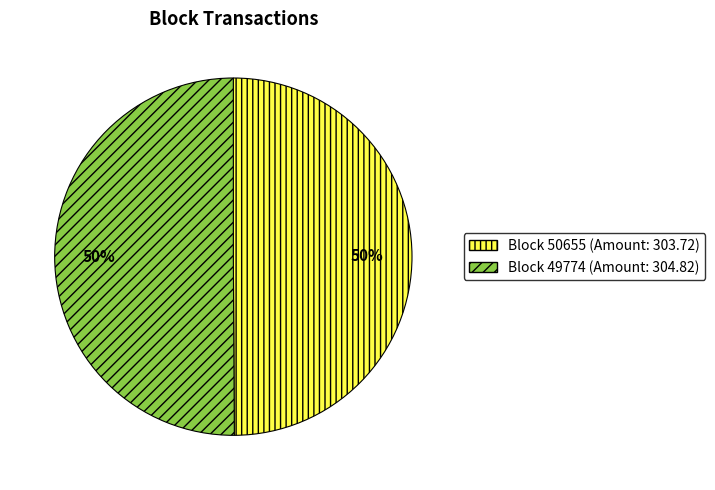

To the nearest percent, what is the average slice percentage?

50%